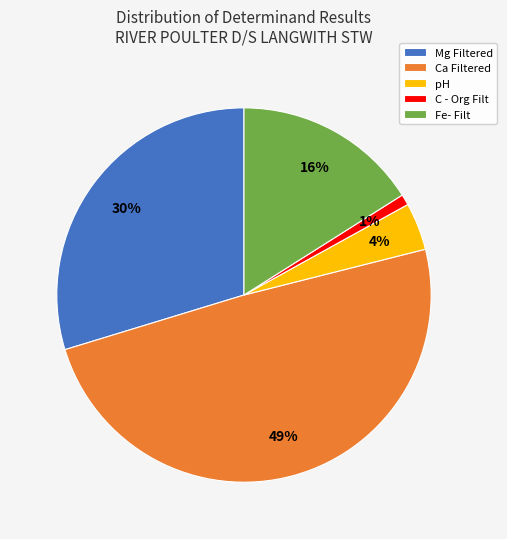

Is there any slice that represents more than half of the pie?

No